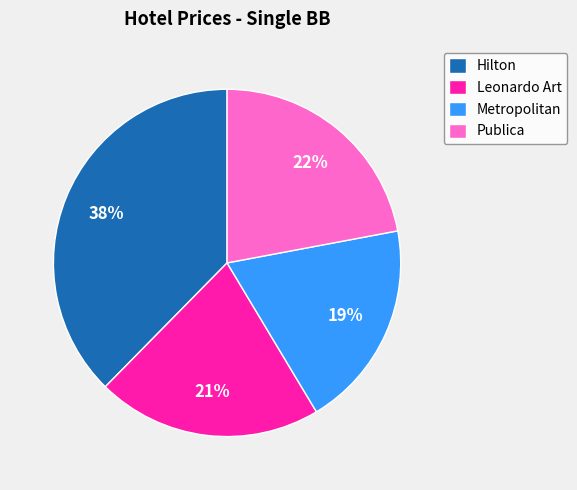

To the nearest percent, what portion does Metropolitan represent?

19%